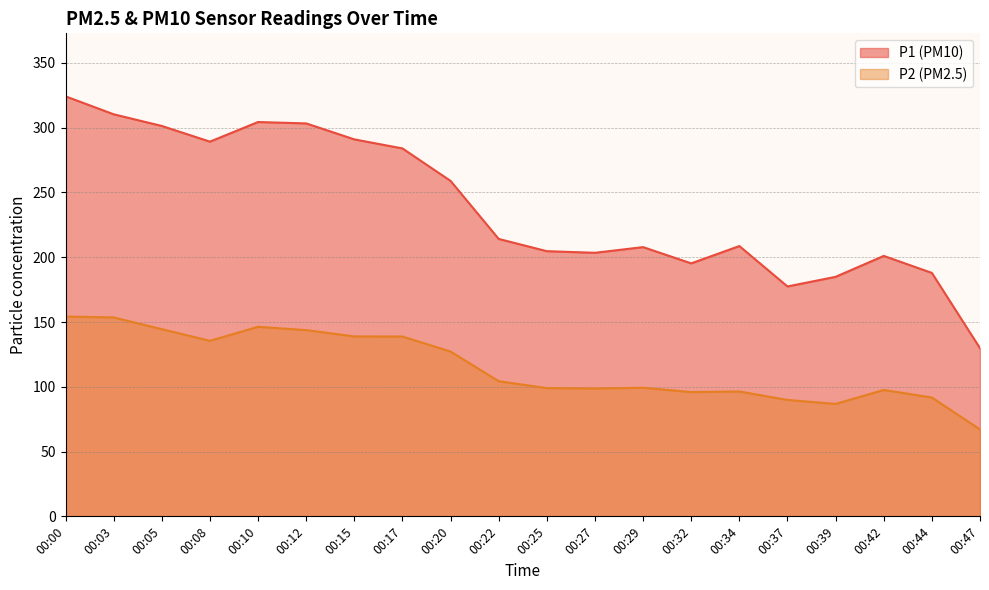

True or false: P1 has more than 0 interior local peaks.

True